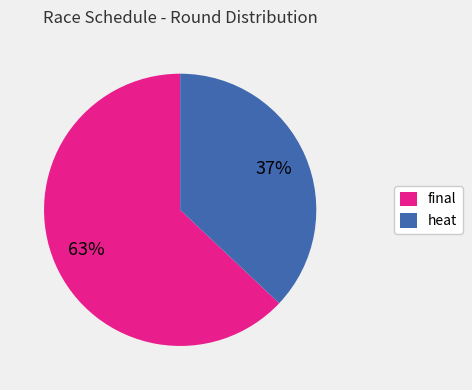

Rank the categories by value from lowest to highest.

heat, final